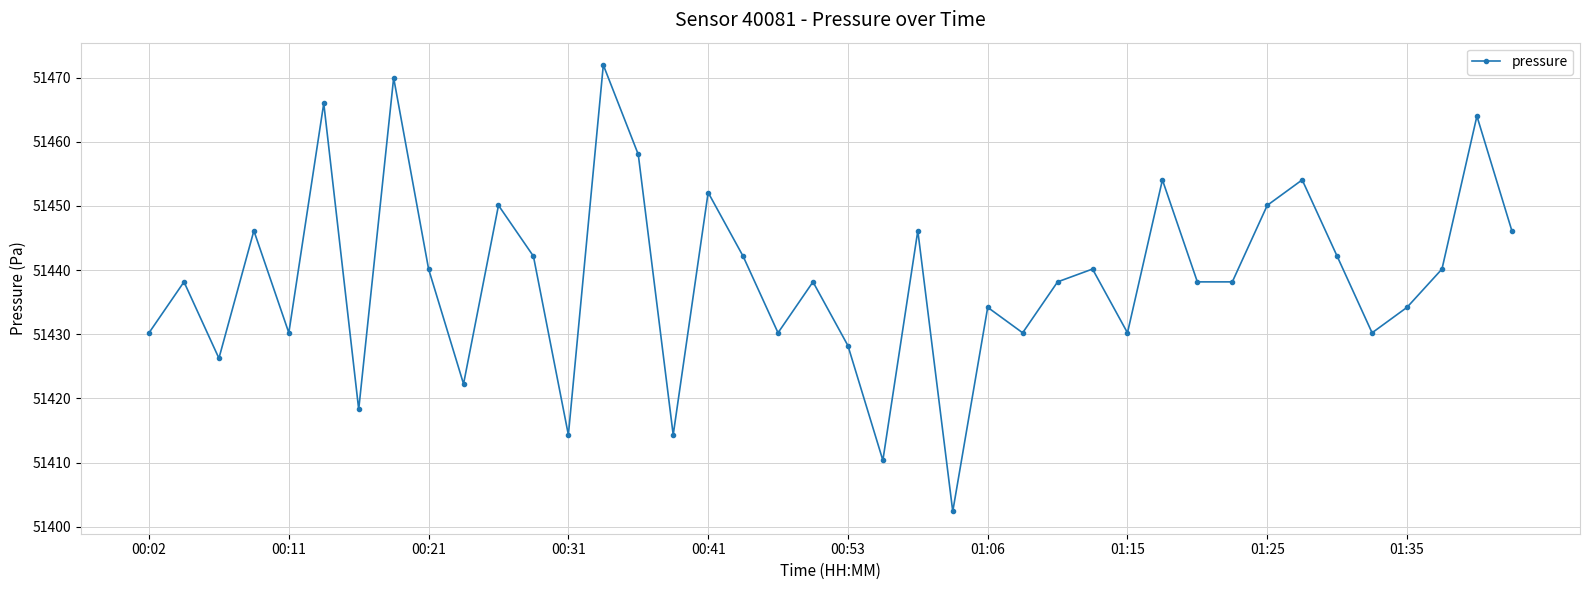

What is the minimum value shown in the chart?

51402.4